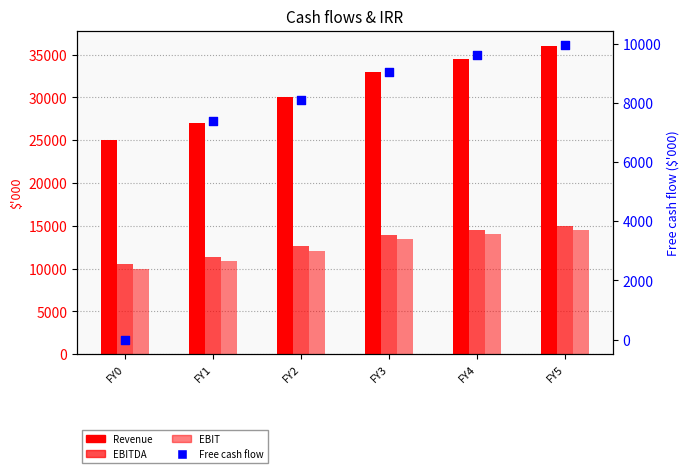

Which series reaches the minimum Y coordinate?

Free cash flow